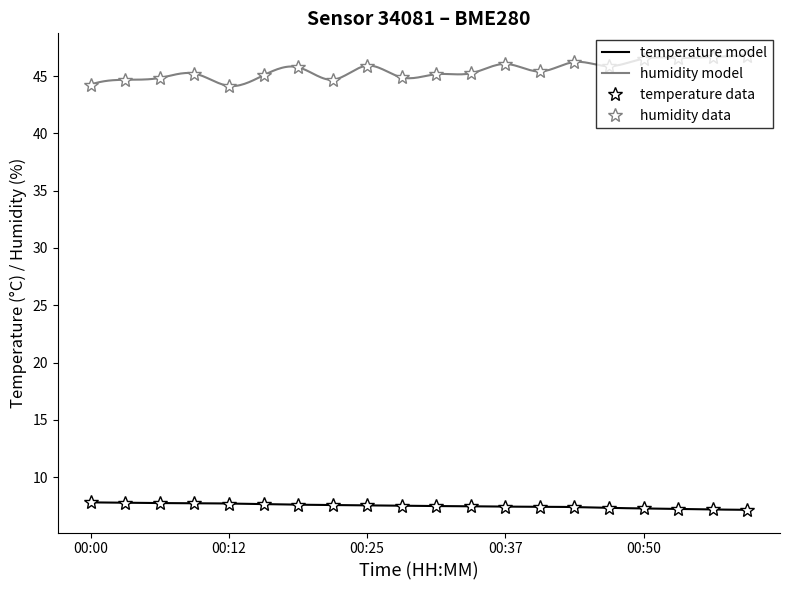

True or false: temperature data and humidity data cross at least once.

False